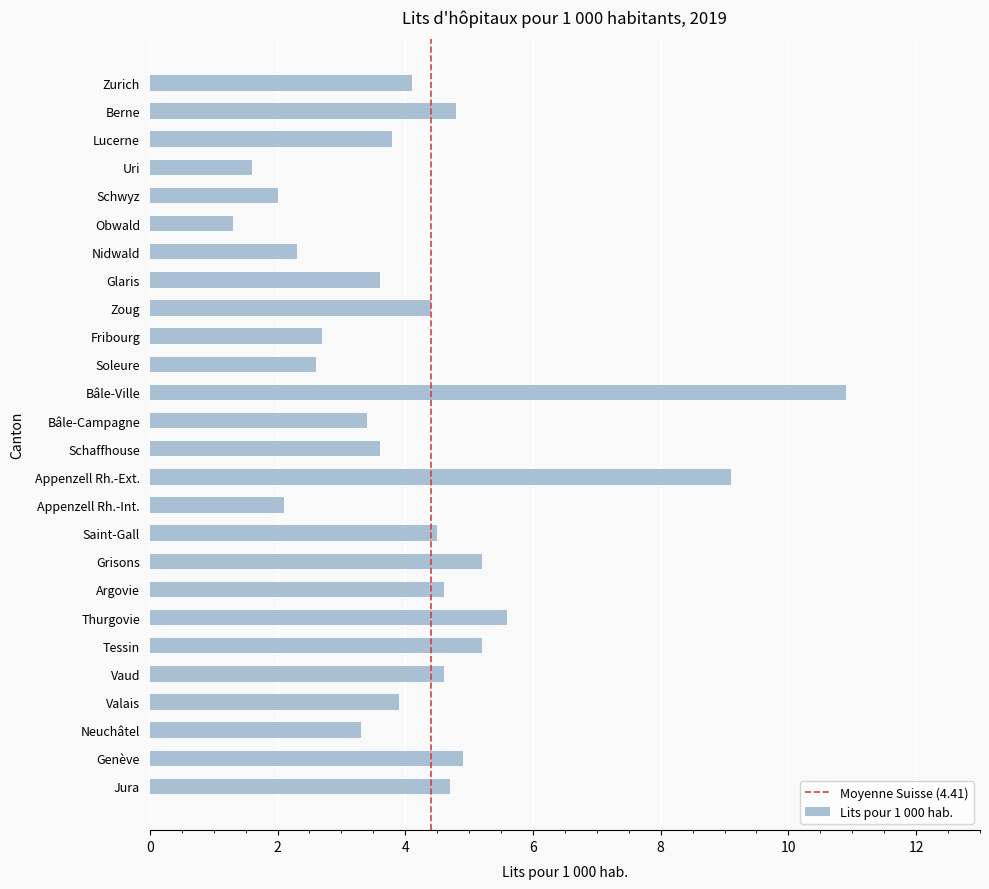

What is the difference between the maximum and minimum values?

9.6